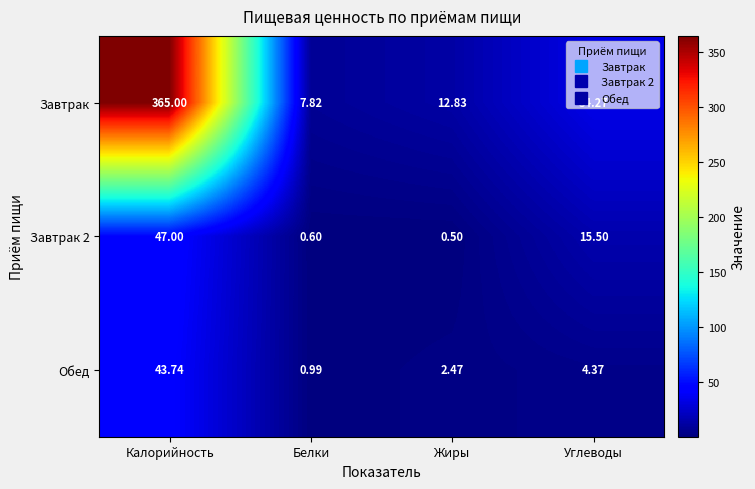

List the labels in order of Обед value, largest first.

Калорийность, Углеводы, Жиры, Белки